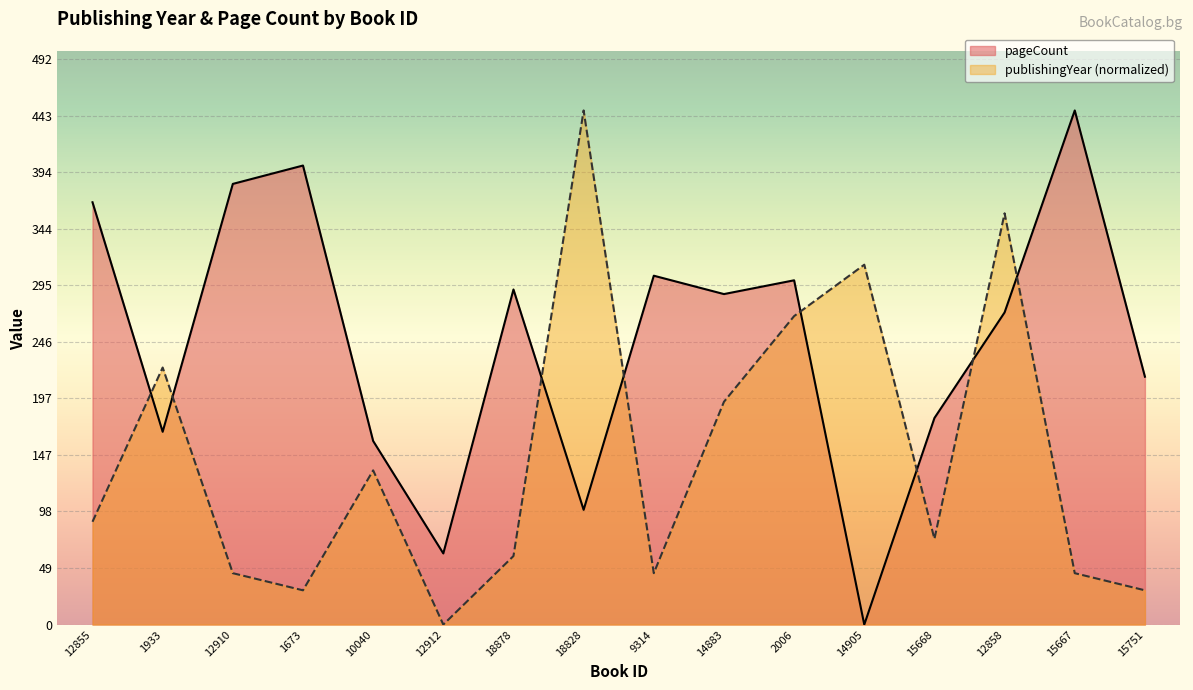

At which label is pageCount closest to 224?

15751